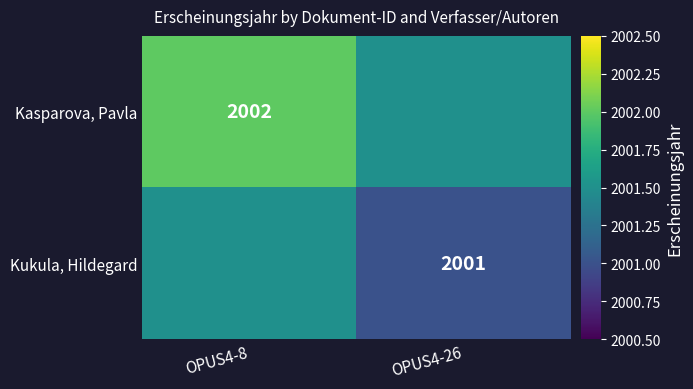

The value of Kukula, Hildegard at OPUS4-26 is 3594.4. True or false?

False